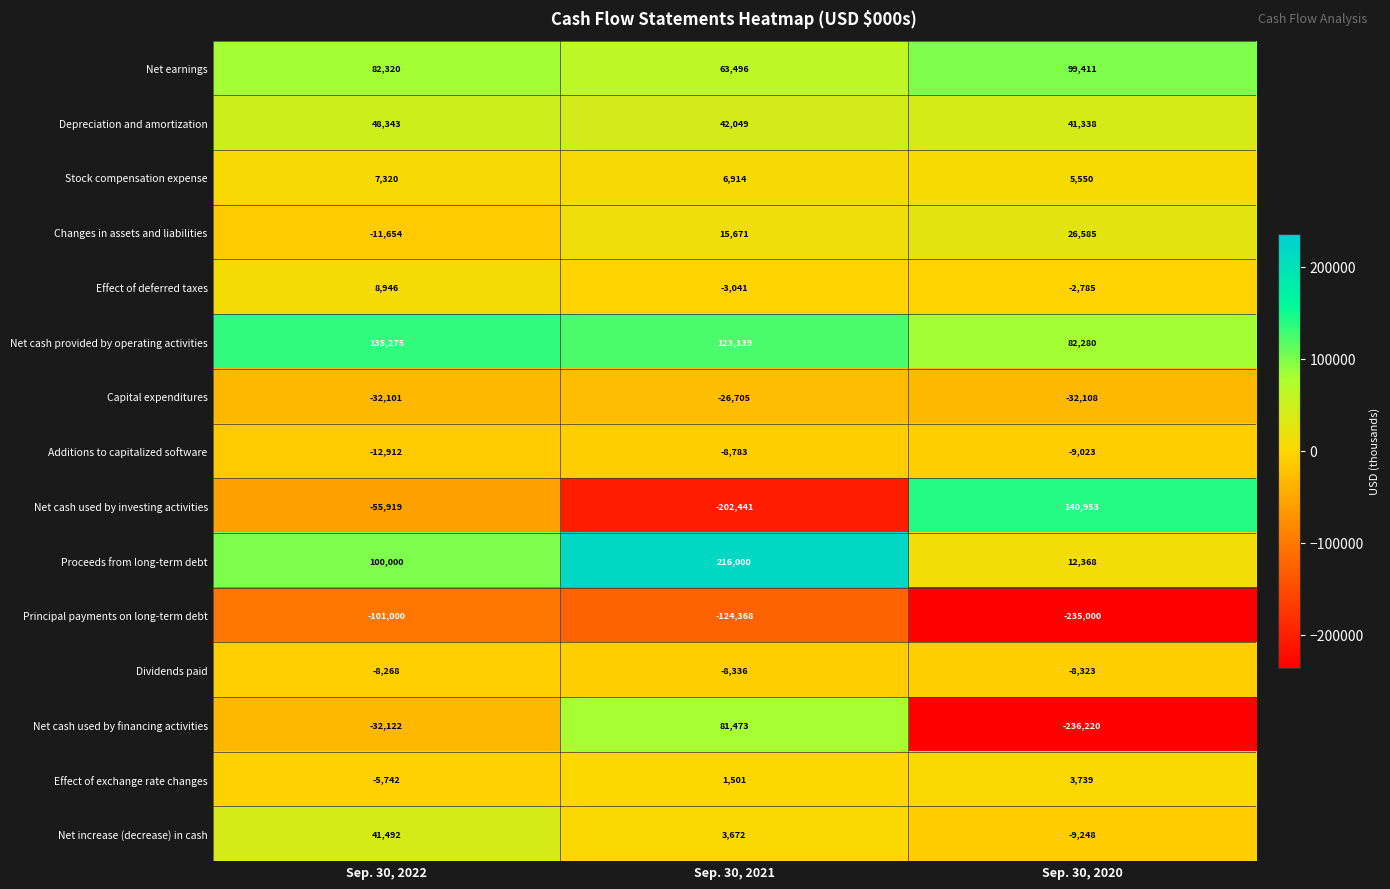

Is the value of Principal payments on long-term debt at Sep. 30, 2022 greater than the value of Additions to capitalized software at Sep. 30, 2022?

No